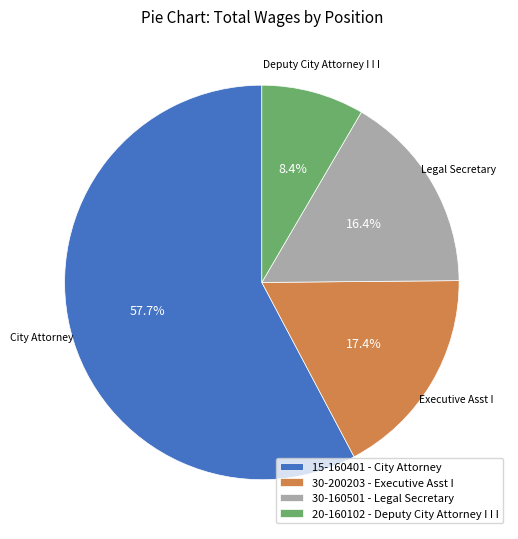

To the nearest percent, what is the difference between the largest and smallest slice percentages?

49%